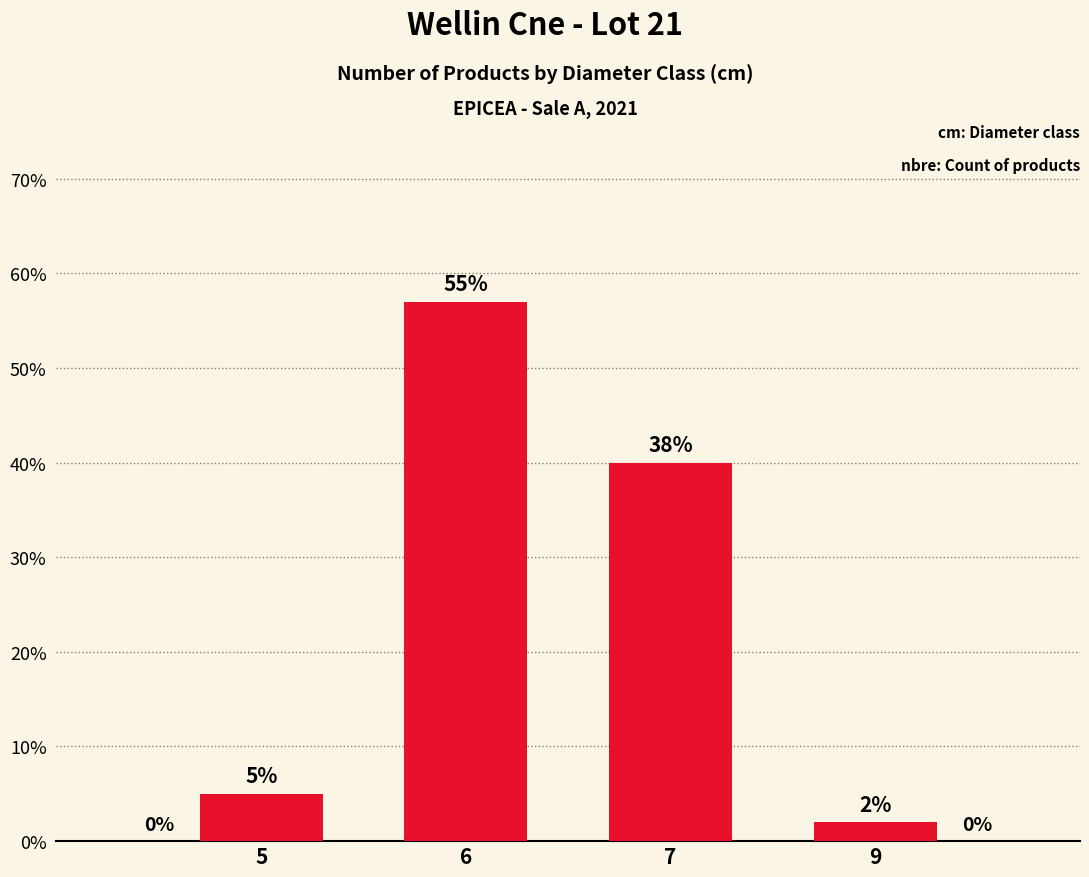

How many bars are there in total?

4